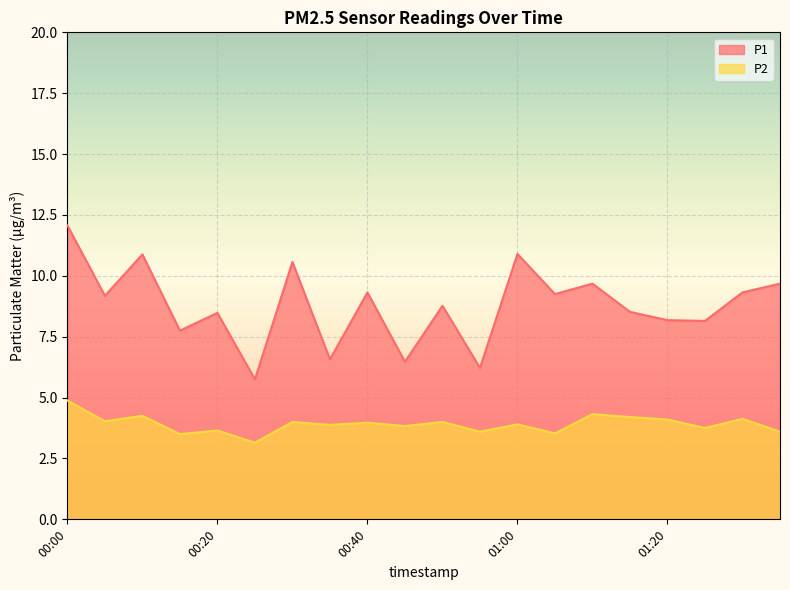

How many distinct data groups are displayed?

2